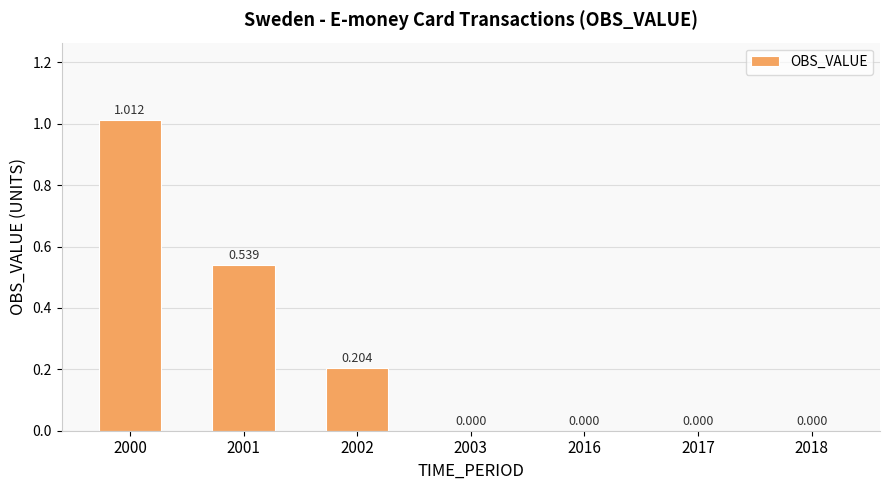

Count the number of categories in the chart.

7